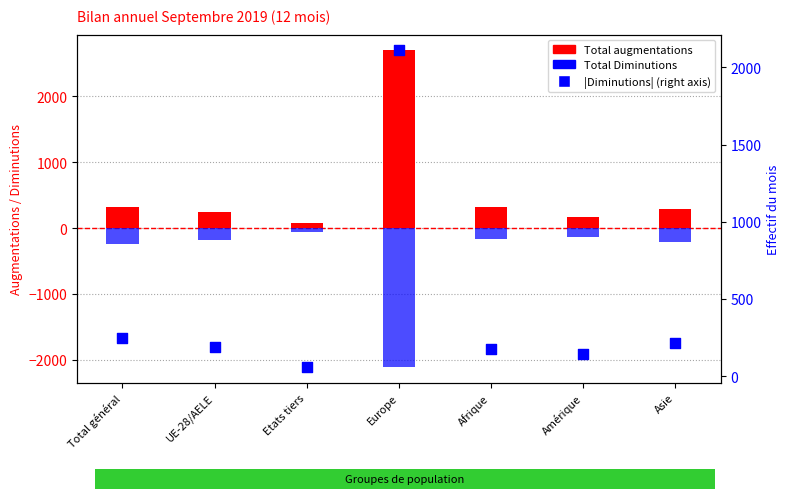

At which category is the sum across all series the highest?

Europe